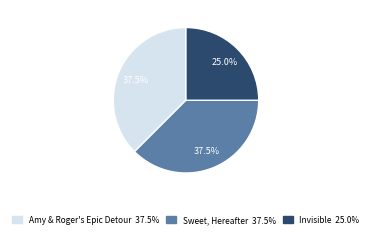

What percentage is the Invisible slice, to the nearest percent?

25%